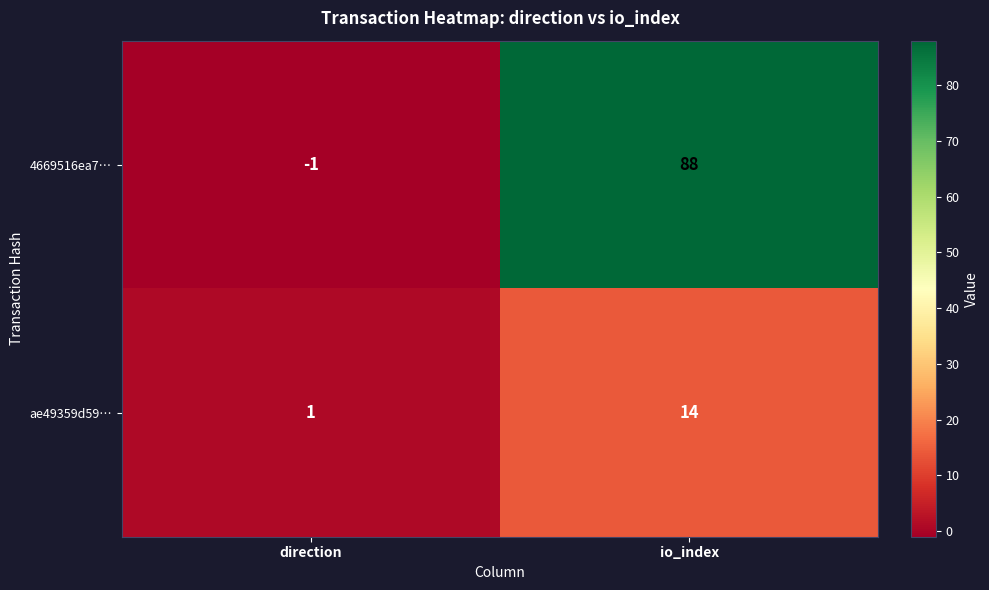

What is the difference between the 4669516ea7… values at direction and io_index?

89